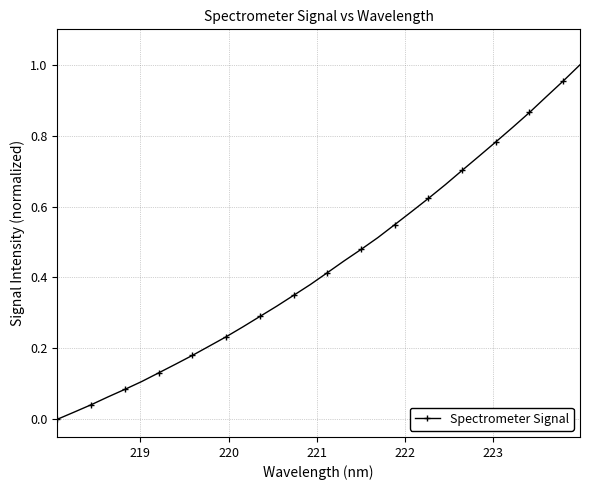

True or false: there are more than 2 points higher than both neighbors.

False